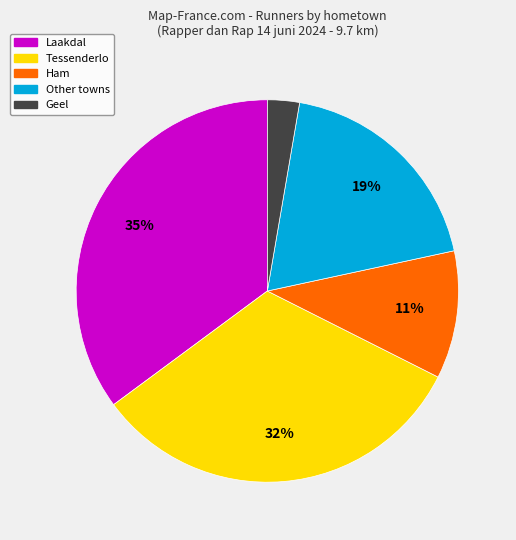

Does any single category account for the majority?

No